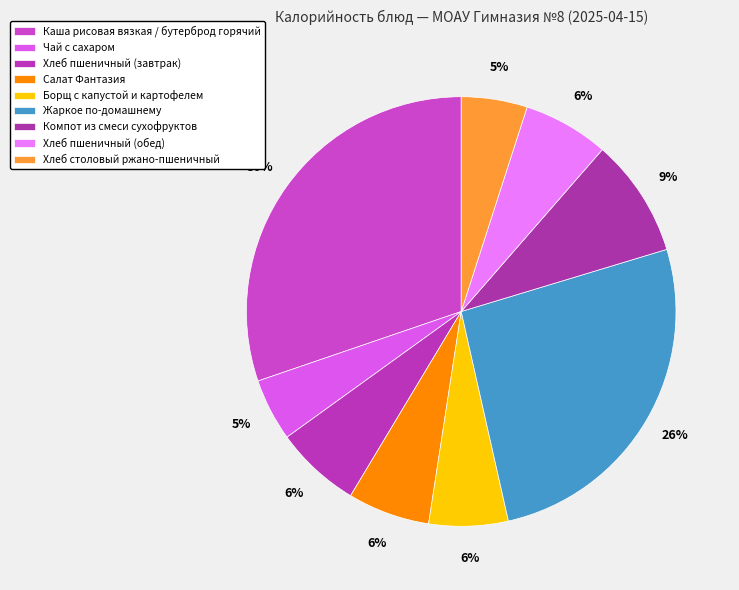

How many segments does this pie chart have?

9